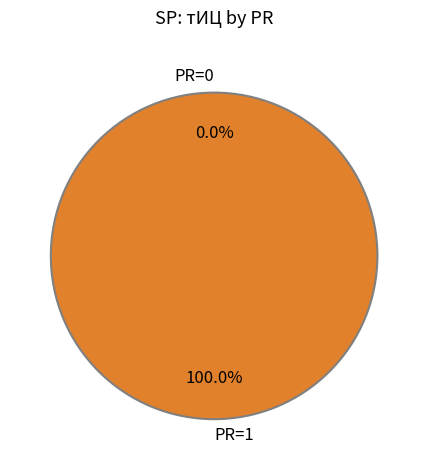

What percentage is the PR=1 slice, to the nearest percent?

100%